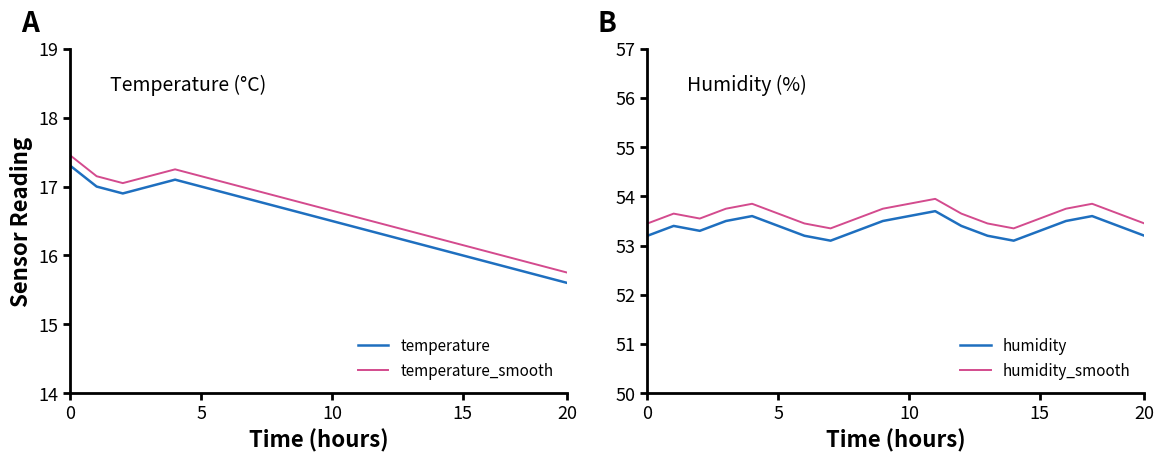

True or false: humidity_smooth and temperature cross at least once.

False